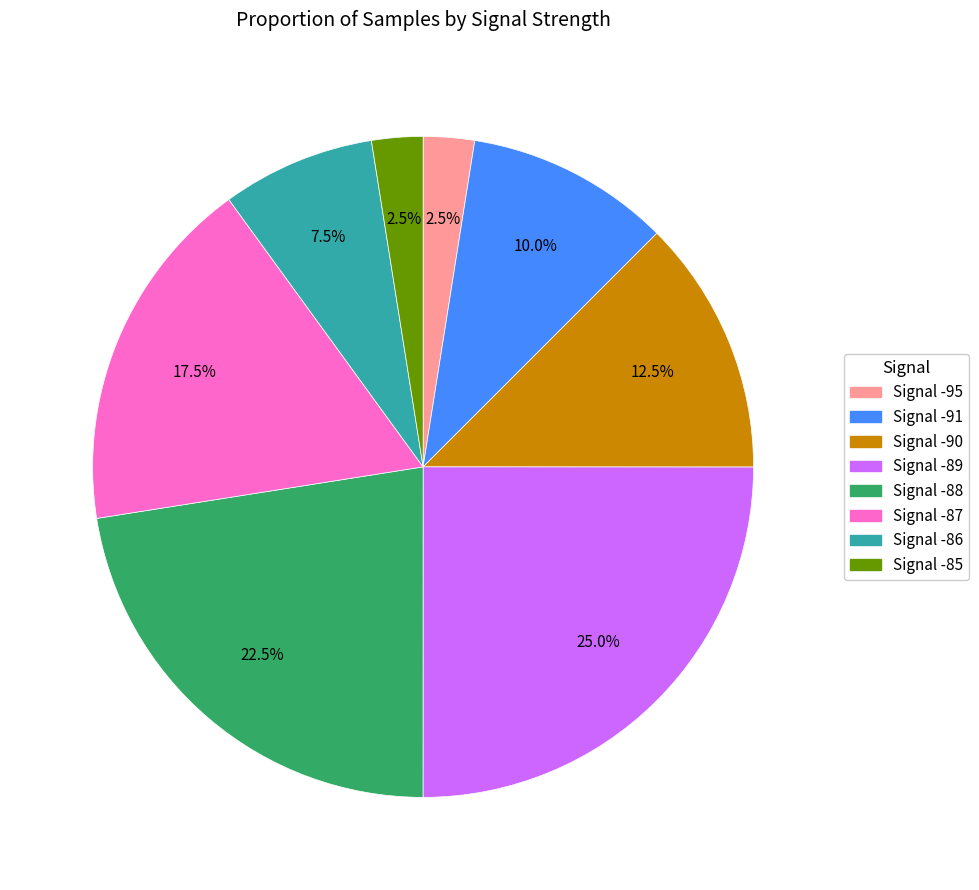

How many segments does this pie chart have?

8